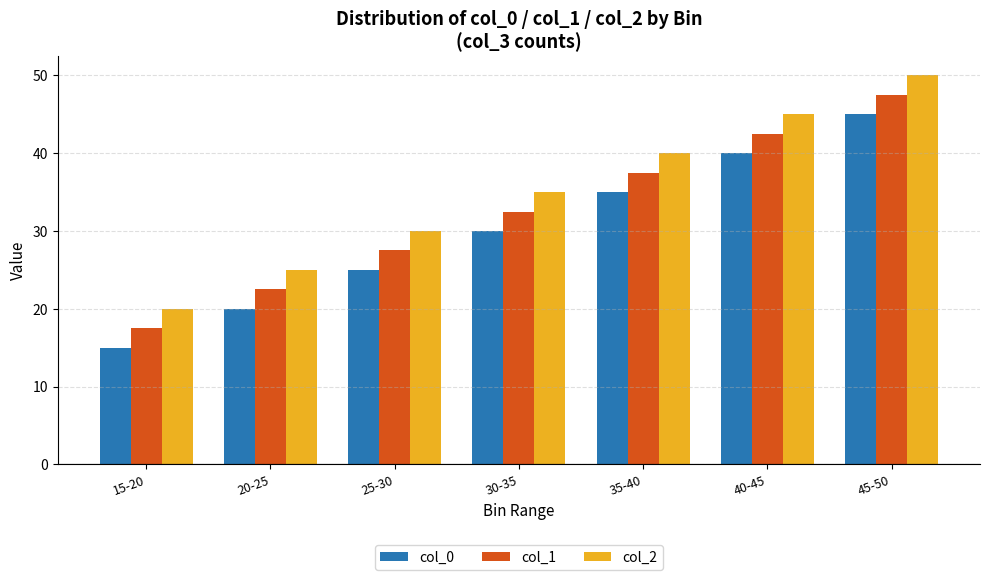

What is the spread (max minus min) of values at 20-25?

5.0